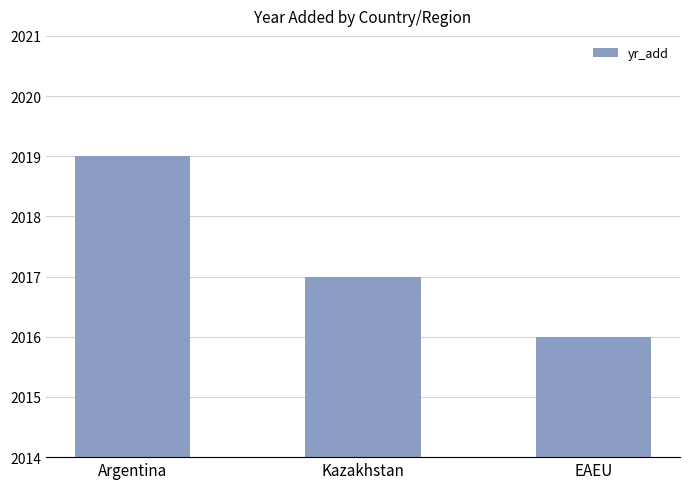

What is the maximum value shown in the chart?

2019